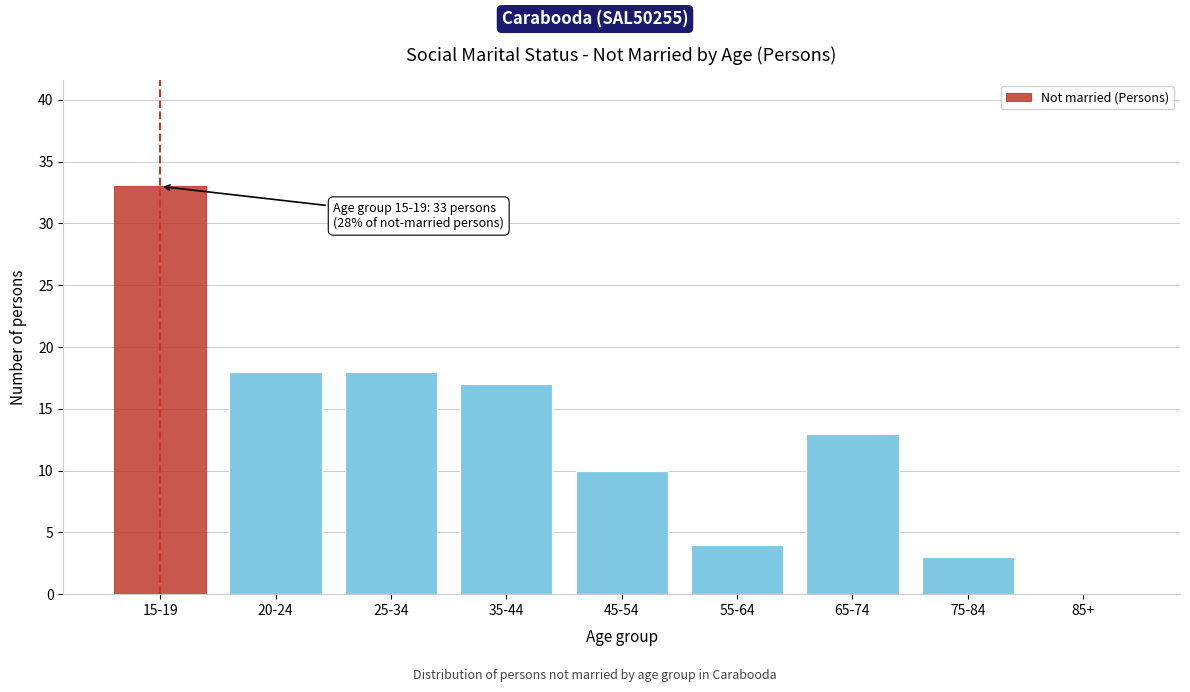

Reading right to left, list all the values displayed in this chart.

85+=0	75-84=3	65-74=13	55-64=4	45-54=10	35-44=17	25-34=18	20-24=18	15-19=33